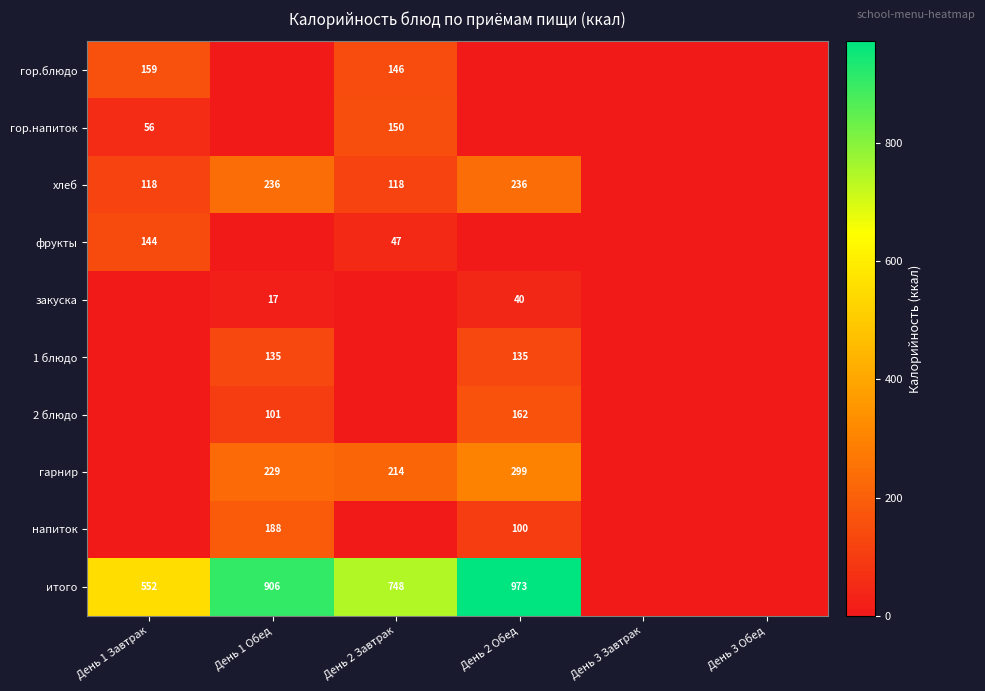

What is the difference between the highest and lowest values at День 1 Обед?

906.3